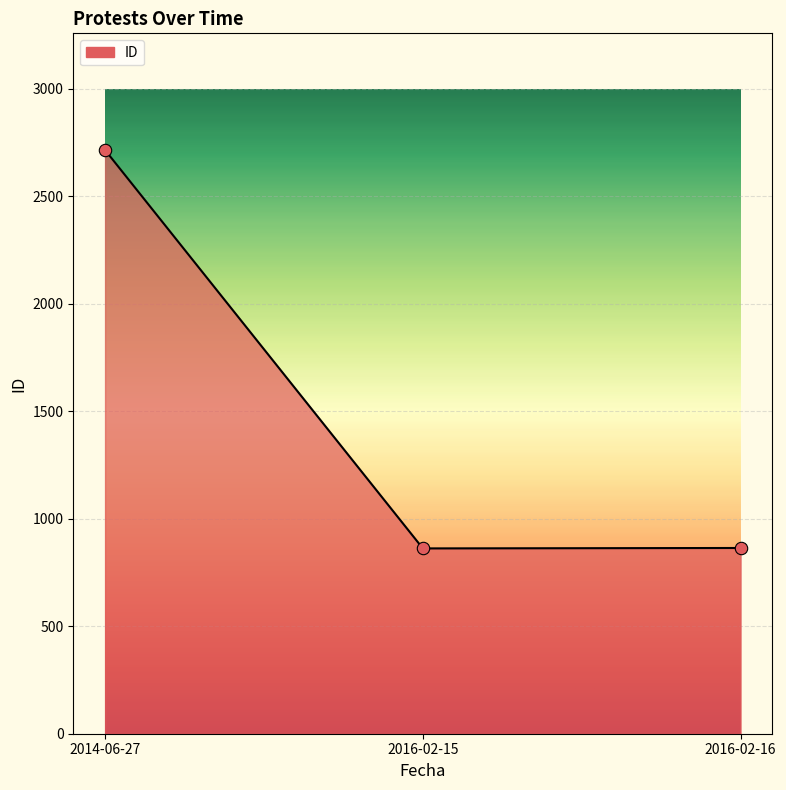

What is the ratio of the value at 2016-02-15 to the value at 2016-02-16?

1.0